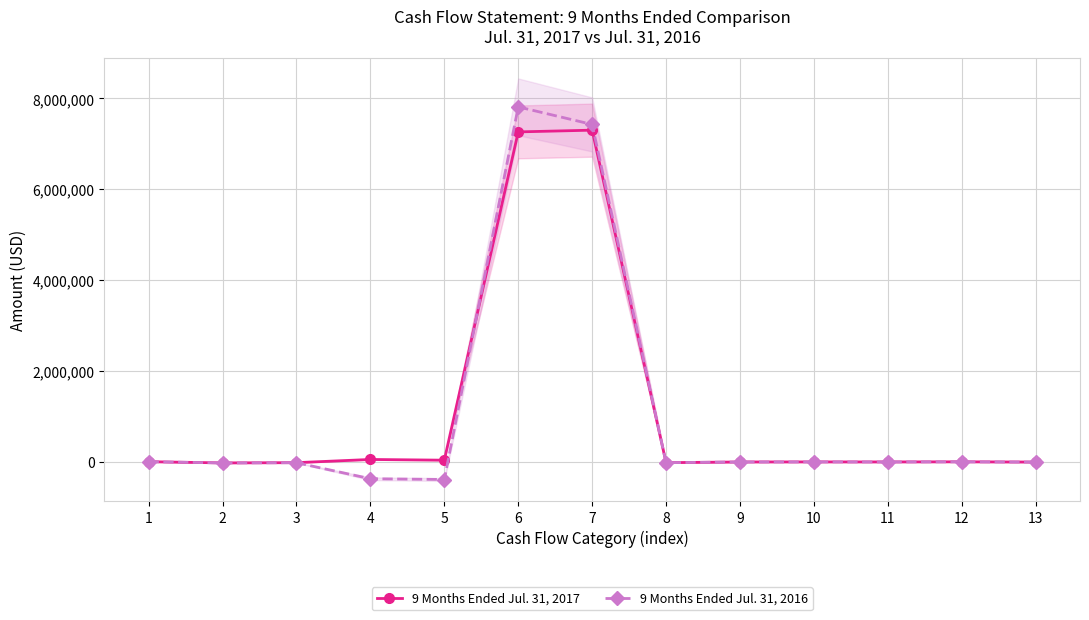

What is the difference between the maximum and minimum values in the 9 Months Ended Jul. 31, 2016 series?

8201014